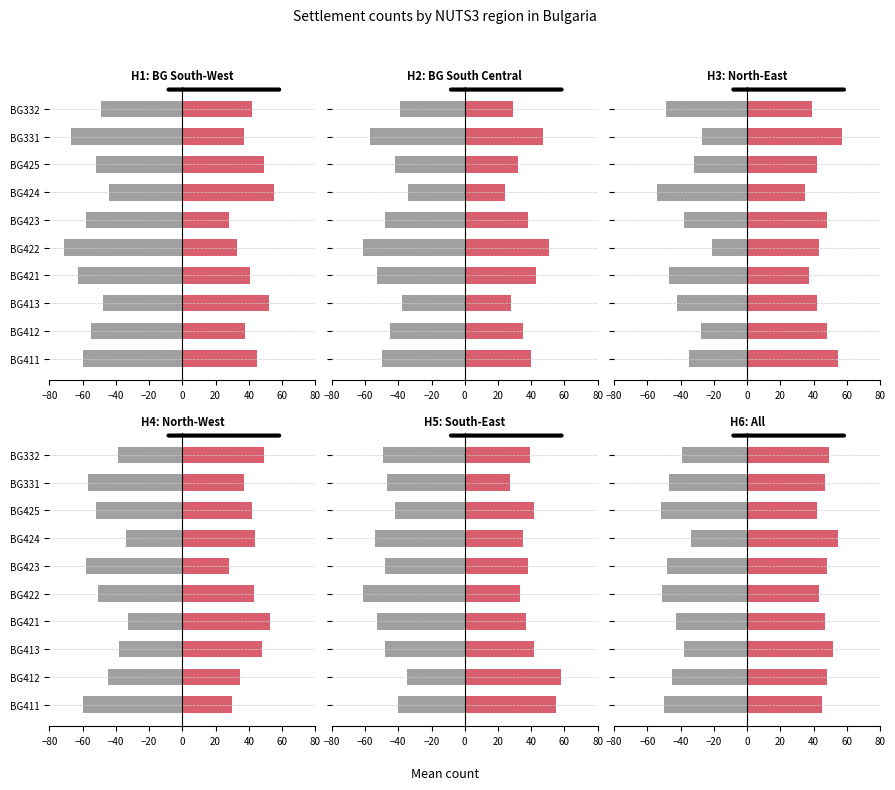

What is the value of the BG4 bar at the 8th from the left?

42